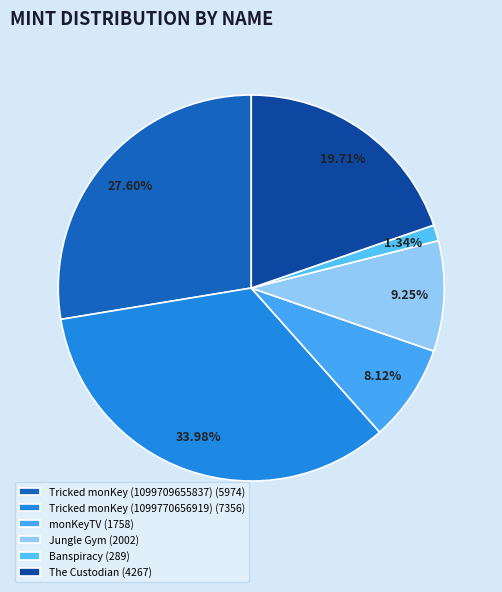

Do monKeyTV and Jungle Gym together represent more than half of the pie?

No